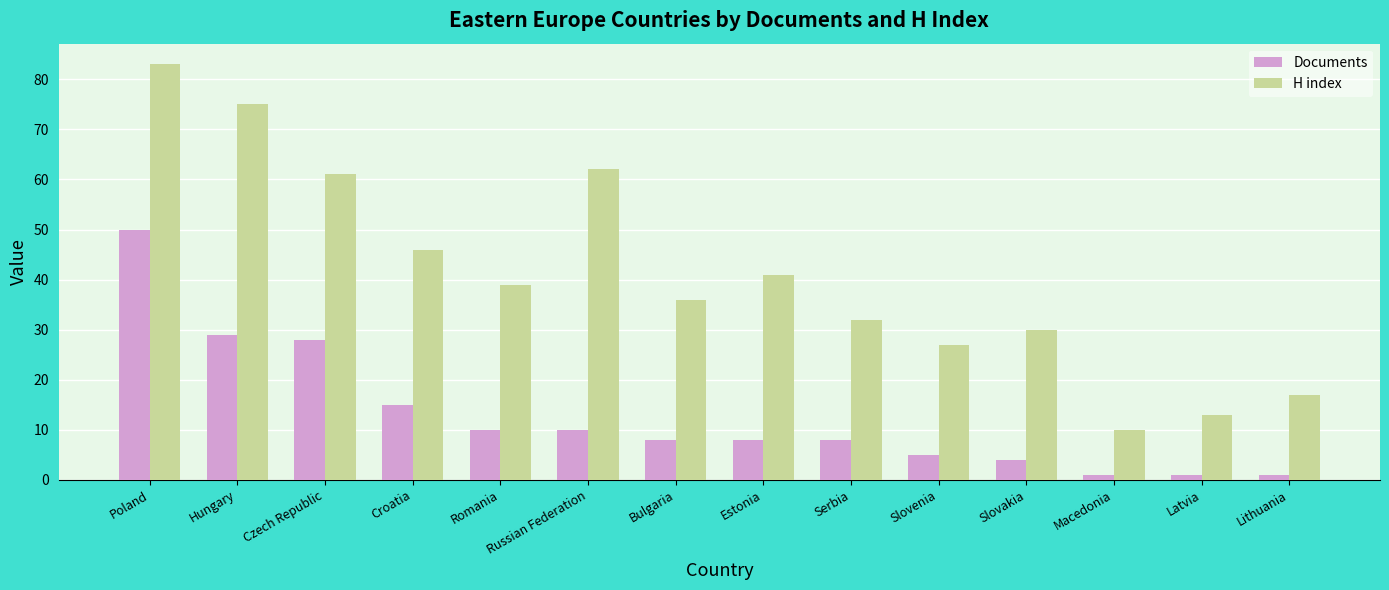

What is the total value across all series at Poland?

133